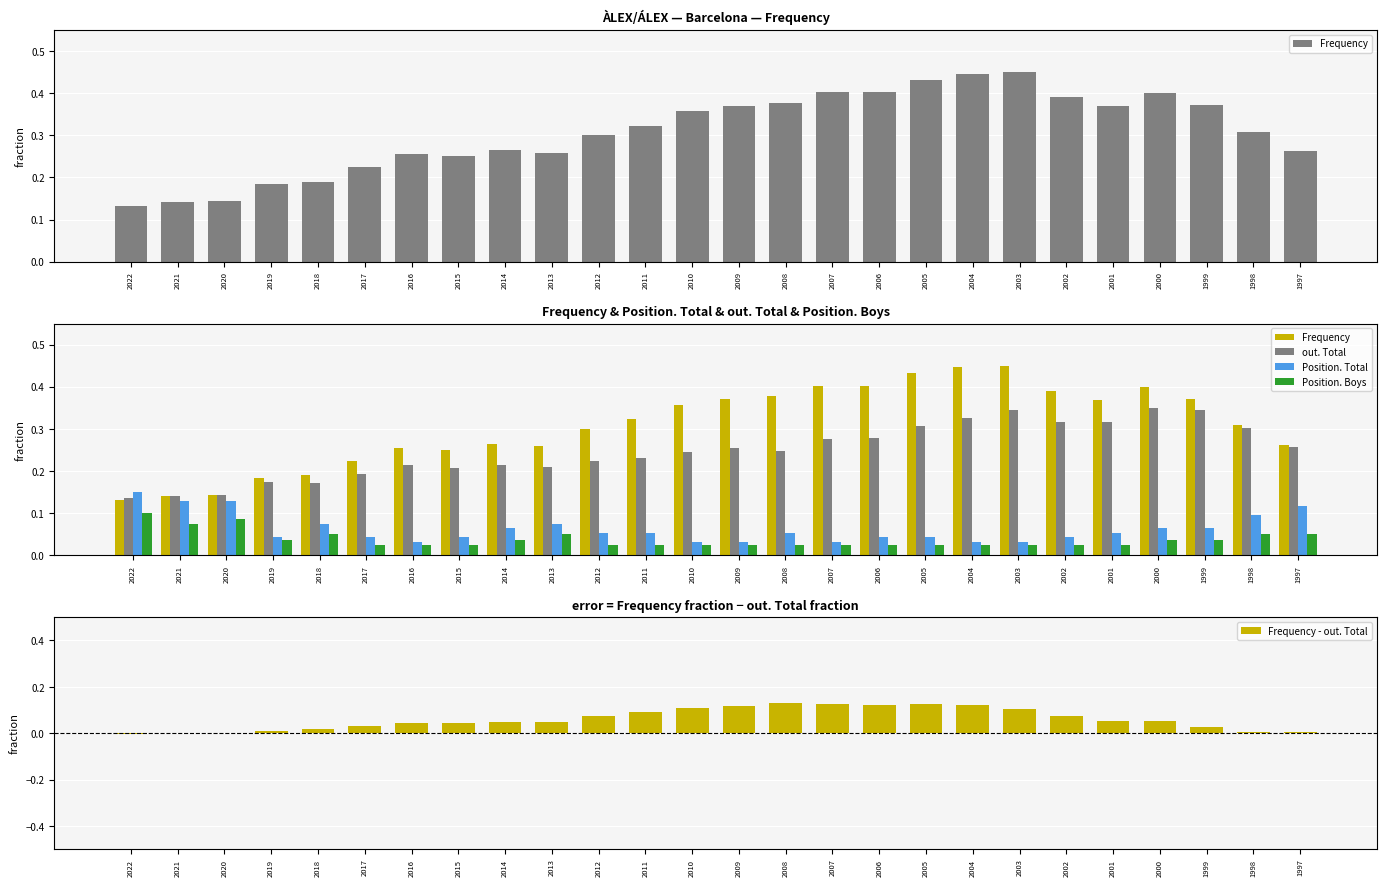

List the series in order of their peak value, lowest first.

Position. Boys, Frequency - out. Total, Position. Total, out. Total, Frequency